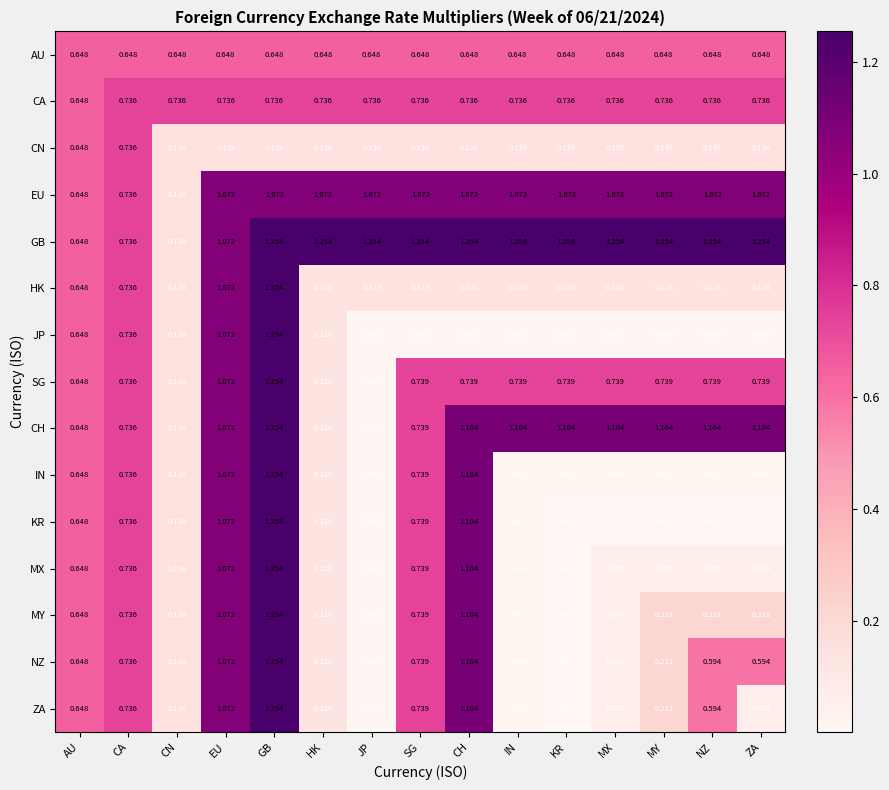

Which category has the lowest value in the CA series?

AU